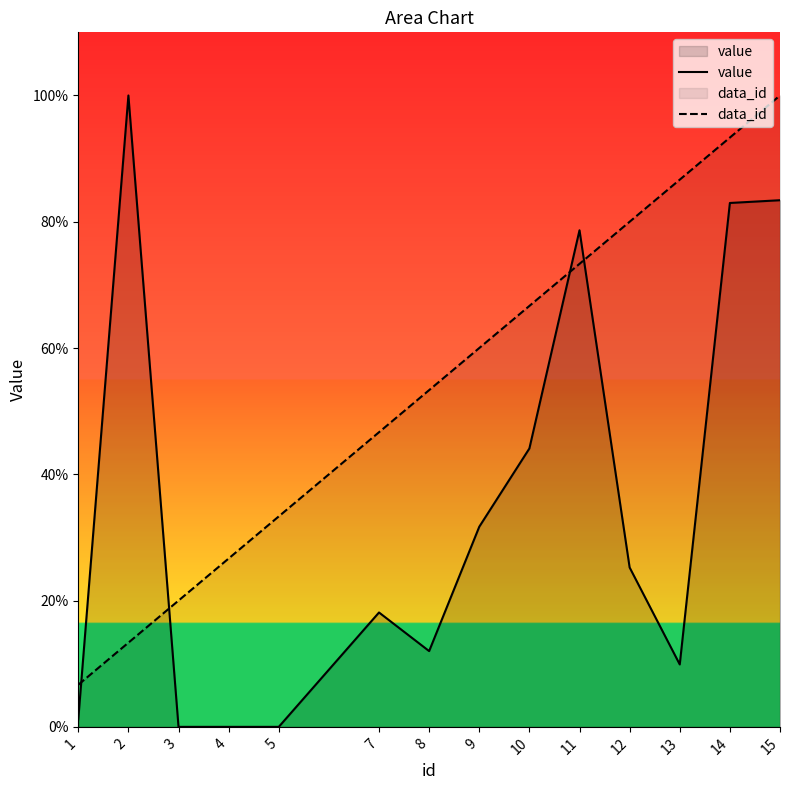

The value of data_id at 3 is 20.0. True or false?

True